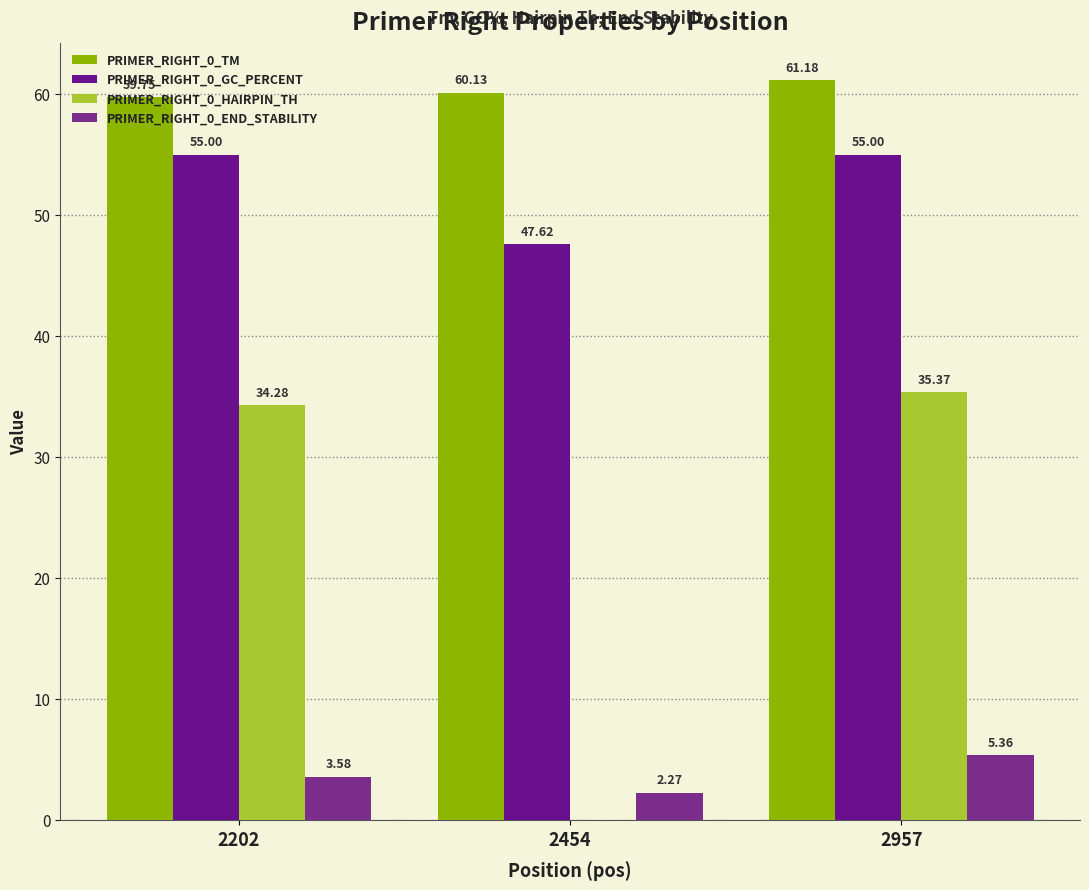

What are all the series names shown in the legend?

PRIMER_RIGHT_0_TM, PRIMER_RIGHT_0_GC_PERCENT, PRIMER_RIGHT_0_HAIRPIN_TH, PRIMER_RIGHT_0_END_STABILITY